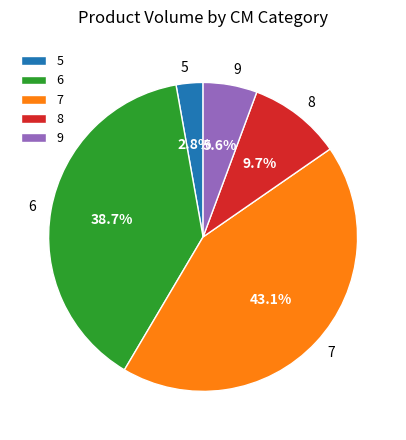

To the nearest percent, what is the average slice percentage?

20%